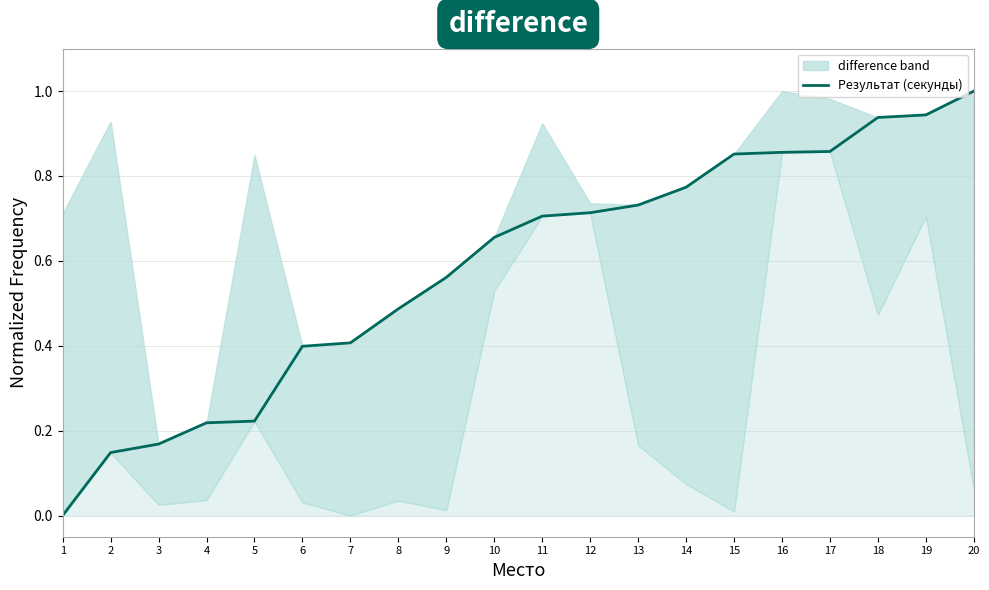

Rank the categories by value from lowest to highest.

1, 2, 3, 4, 5, 6, 7, 8, 9, 10, 11, 12, 13, 14, 15, 16, 17, 18, 19, 20